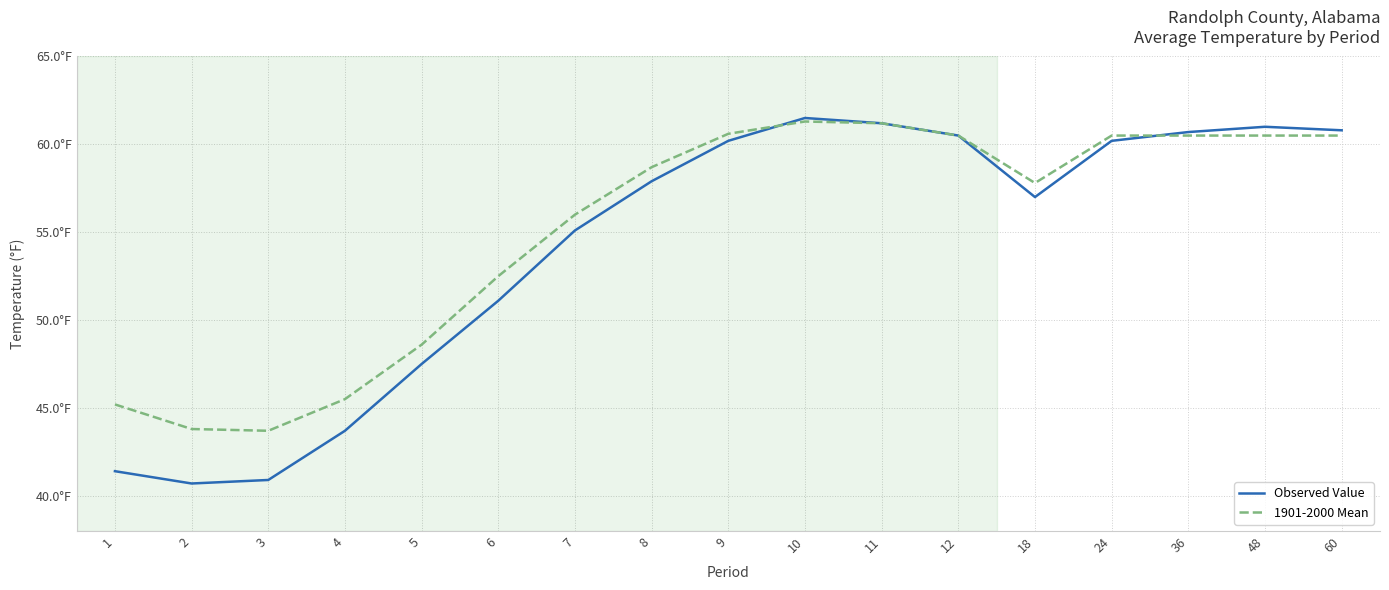

What is the difference between the Observed Value values at 60 and 2?

20.1